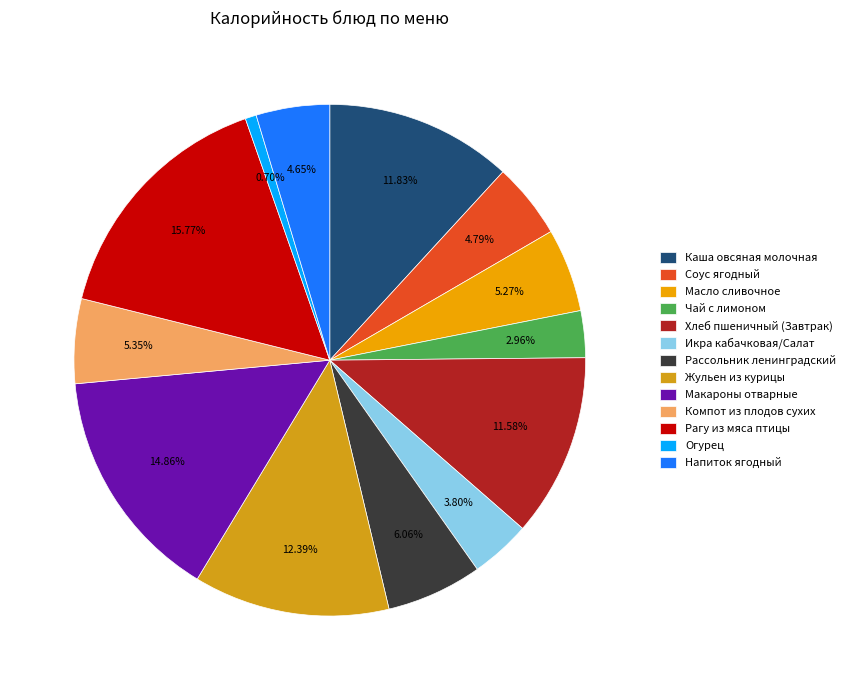

To the nearest percent, what percentage of the pie is Макароны отварные?

15%